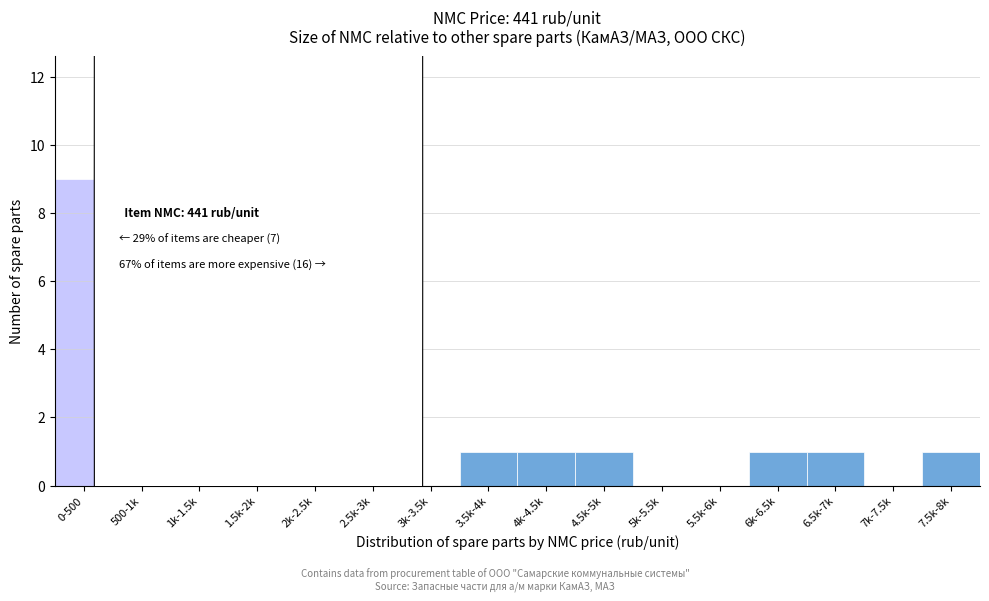

Reading right to left, transcribe all the data shown in this chart.

7.5k-8k=1	7k-7.5k=0	6.5k-7k=1	6k-6.5k=1	5.5k-6k=0	5k-5.5k=0	4.5k-5k=1	4k-4.5k=1	3.5k-4k=1	3k-3.5k=0	2.5k-3k=0	2k-2.5k=2	1.5k-2k=1	1k-1.5k=2	500-1k=4	0-500=9